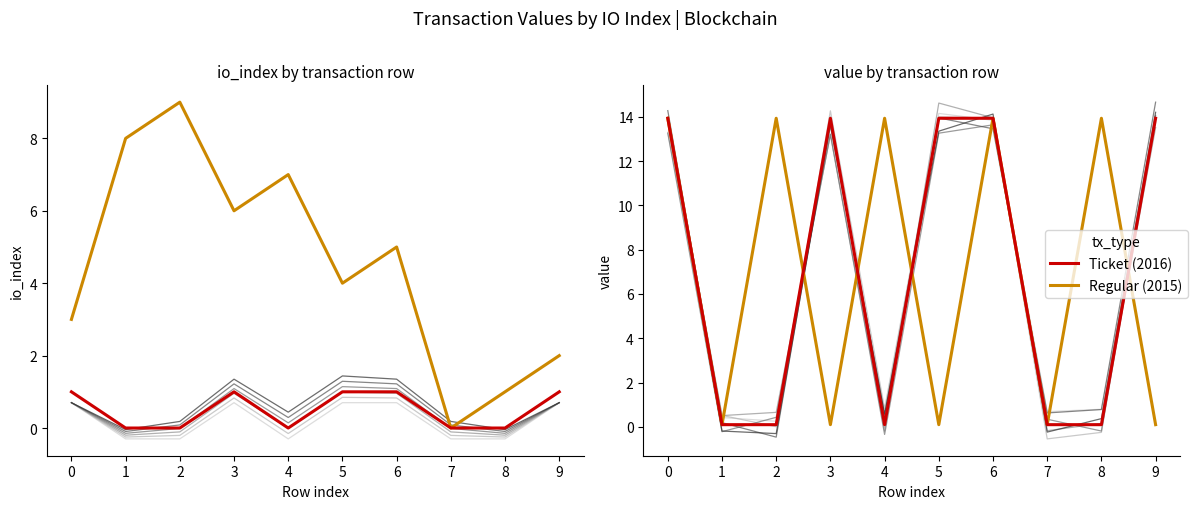

What is the sum of all Ticket (2016) values?

70.1